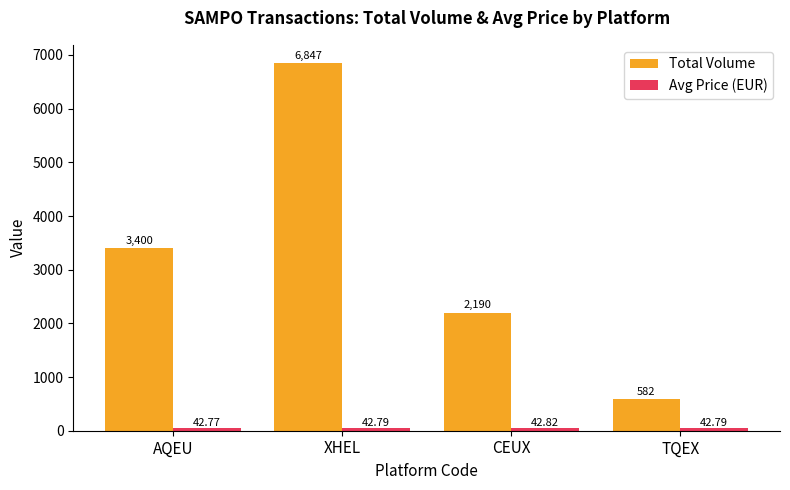

At how many categories does at least one series exceed 173?

4